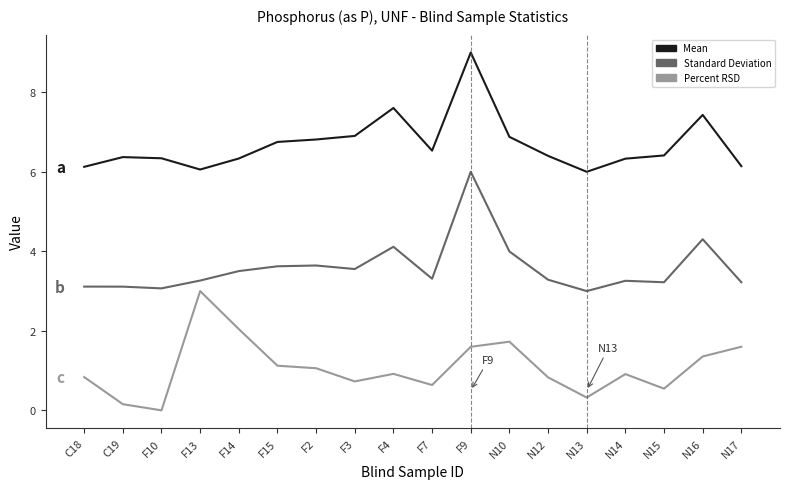

Between F14 and N15, which series saw the biggest shift?

Percent RSD